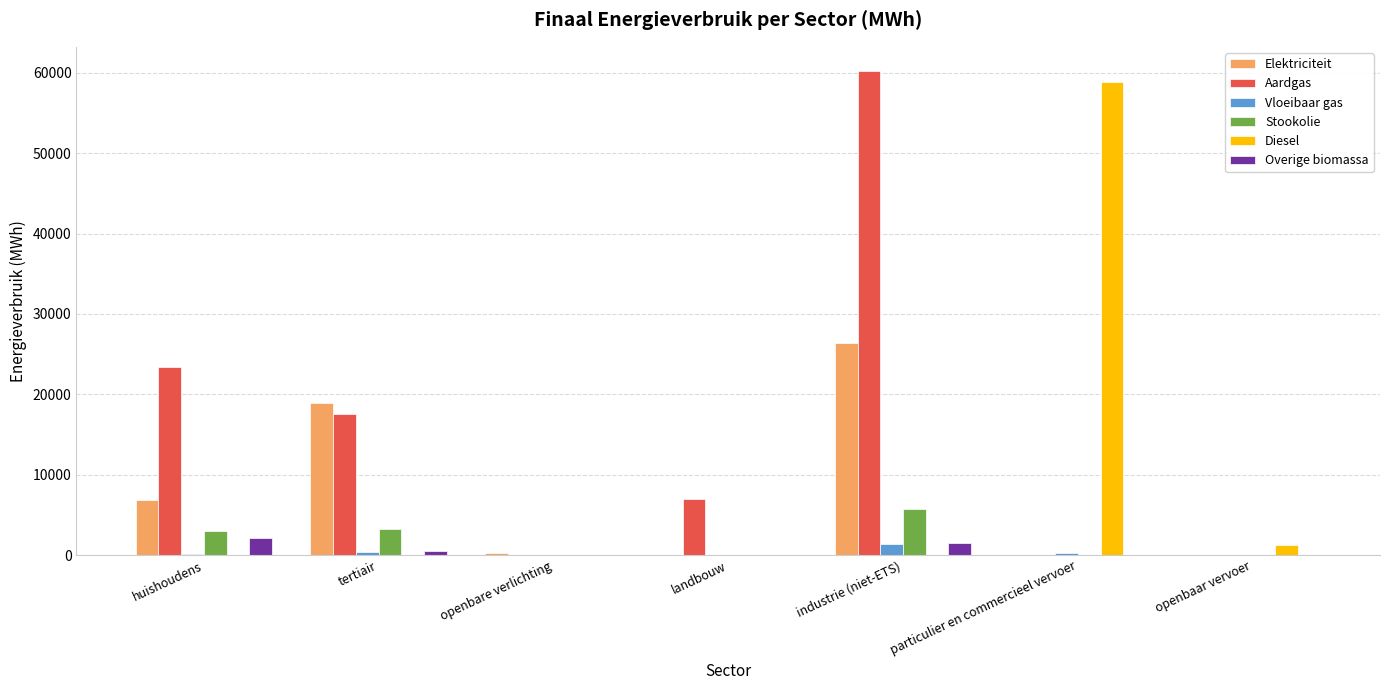

Between tertiair and industrie (niet-ETS), which series saw the biggest shift?

Aardgas